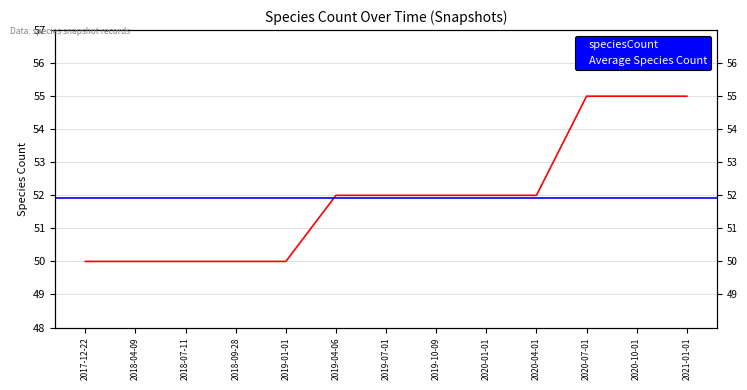

Reading right to left, what are all the values shown in this chart?

2021-01-01=55	2020-10-01=55	2020-07-01=55	2020-04-01=52	2020-01-01=52	2019-10-09=52	2019-07-01=52	2019-04-06=52	2019-01-01=50	2018-09-28=50	2018-07-11=50	2018-04-09=50	2017-12-22=50